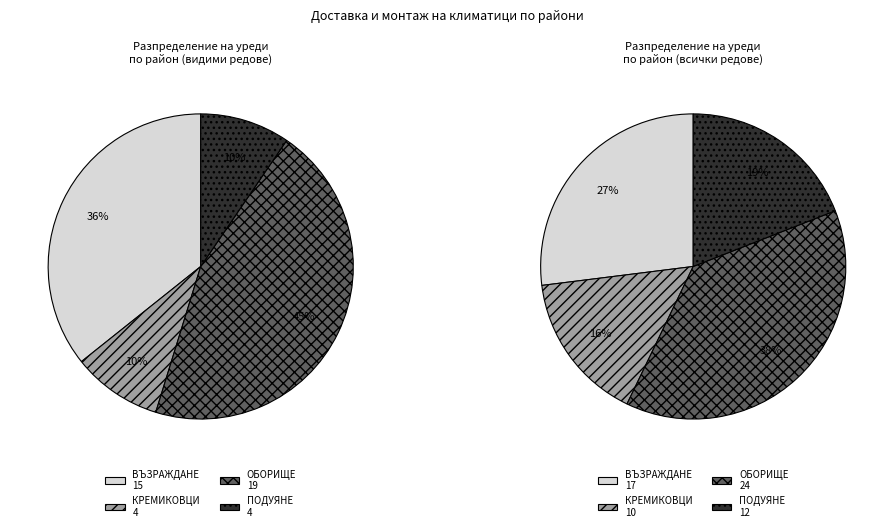

Which slice is the smallest?

КРЕМИКОВЦИ